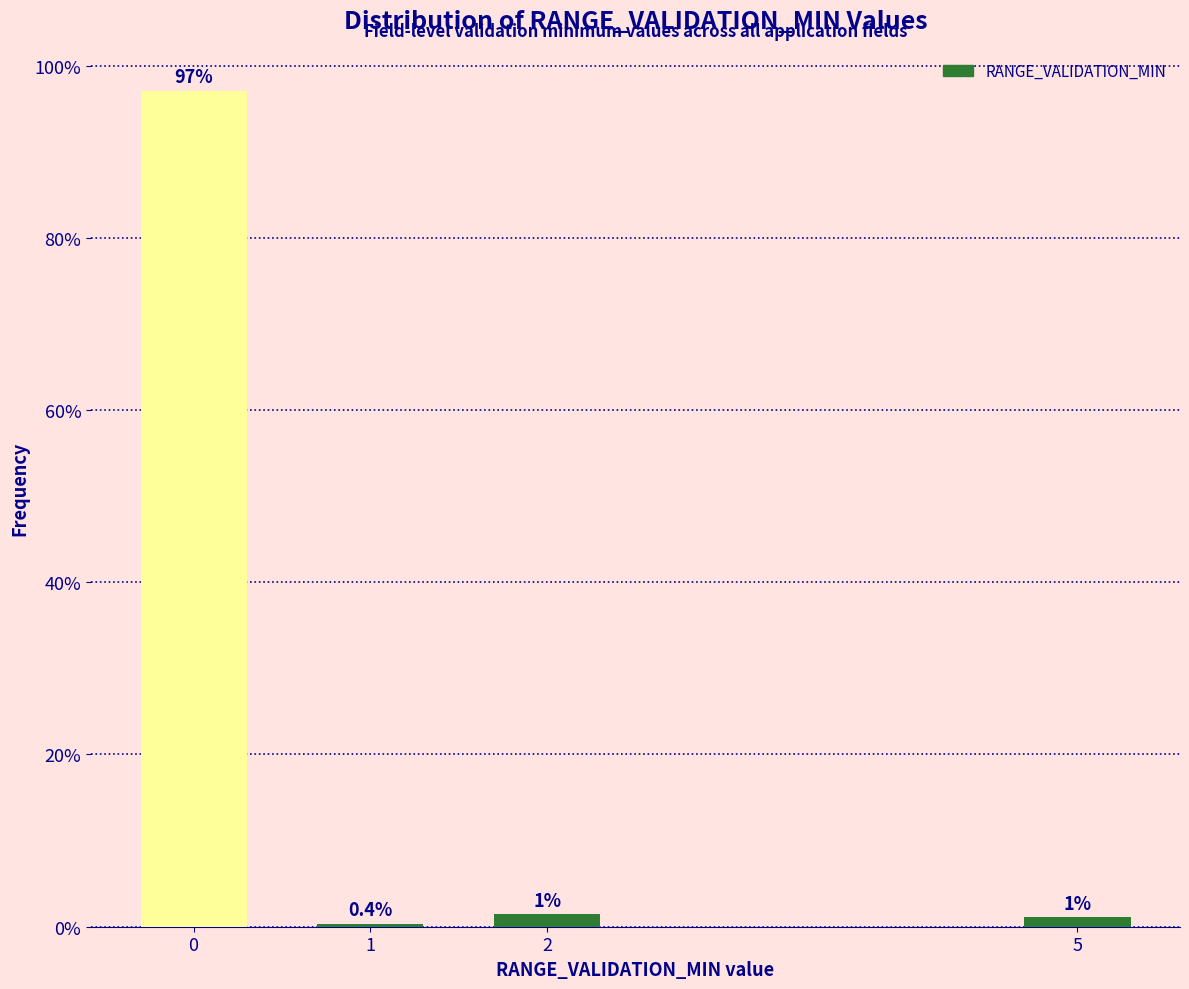

What is the greatest value displayed?

97.1